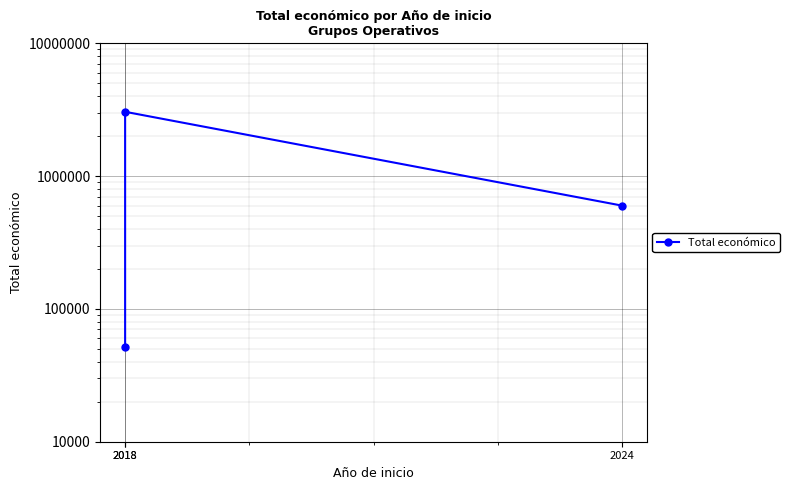

Reading left to right, list all the values displayed in this chart.

2018=52055	2018=3051573	2024=599792